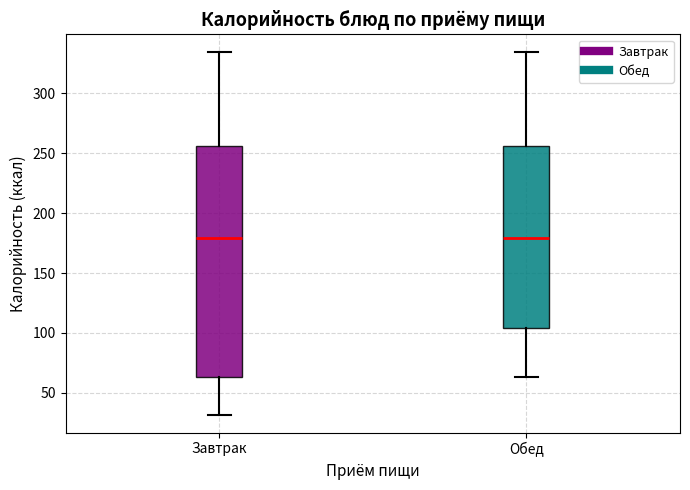

Reading left to right, transcribe this box plot: for each box, give where its median line is, the range the box spans, and where its two whiskers end, as read against the y-axis. The values are not printed on the chart, so give them approximately, as read against the axis.

Завтрак: median 180, box 65 to 255, whiskers 30 to 335
Обед: median 180, box 105 to 255, whiskers 65 to 335